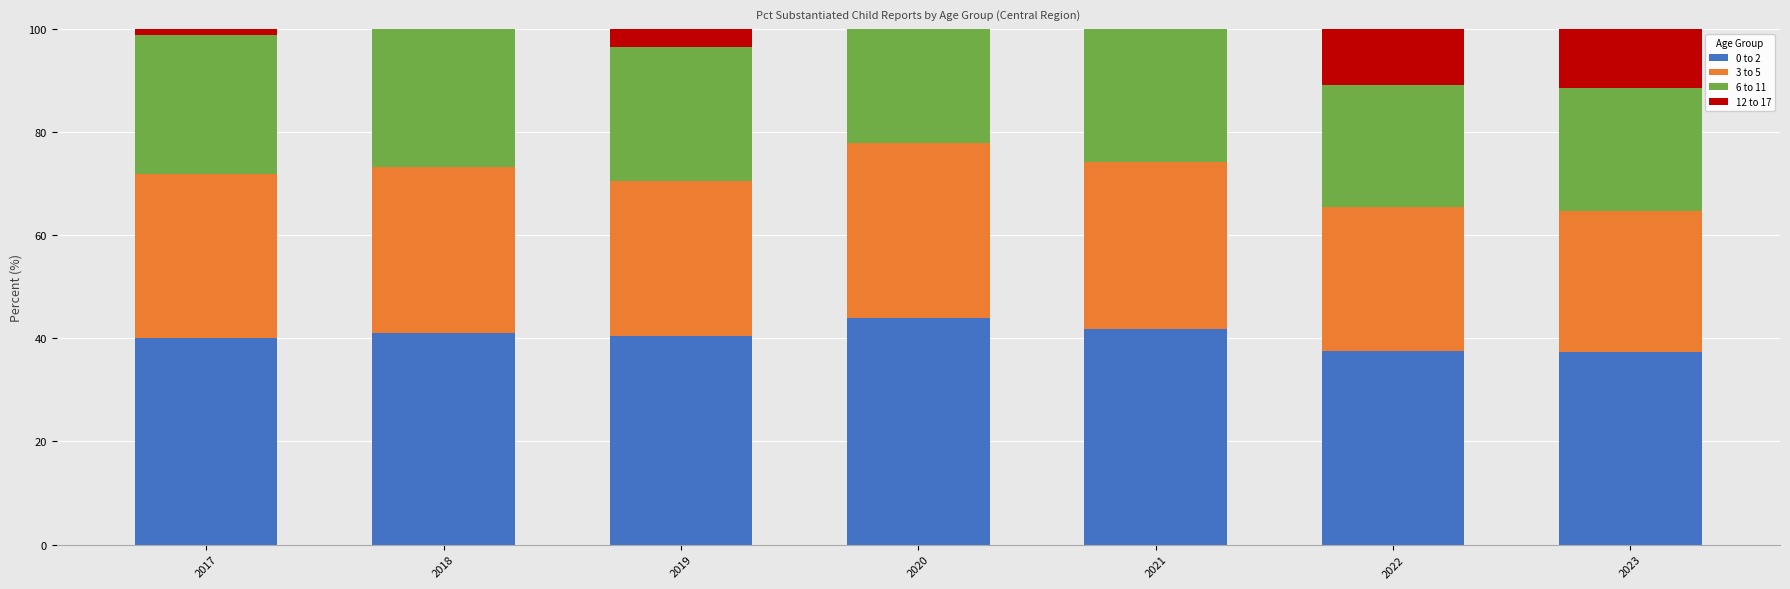

Where does the 12 to 17 series first go above 22?

2017